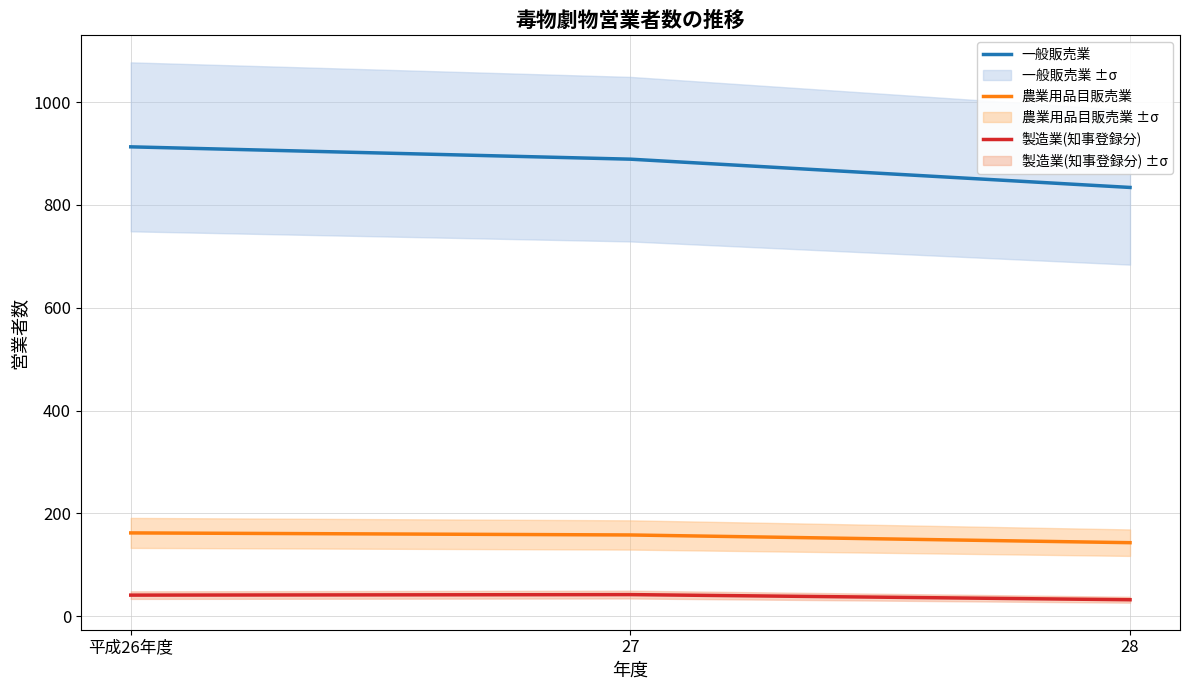

What are all the series names shown in the legend?

一般販売業, 農業用品目販売業, 製造業(知事登録分)